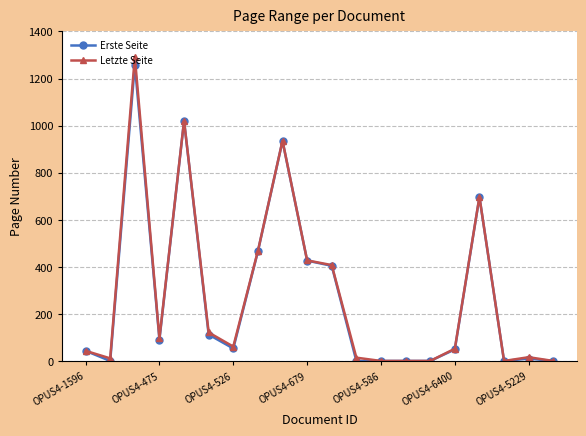

True or false: Erste Seite has more than 1 points higher than both neighbors.

True